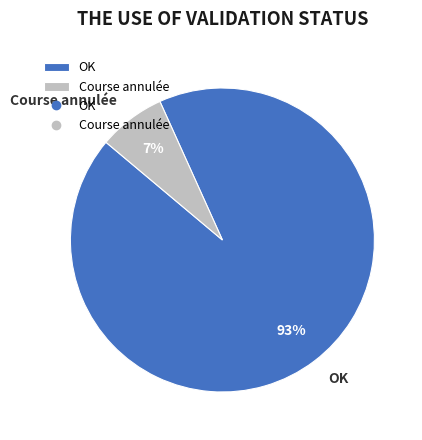

Is the sum of OK and Course annulée greater than half?

Yes